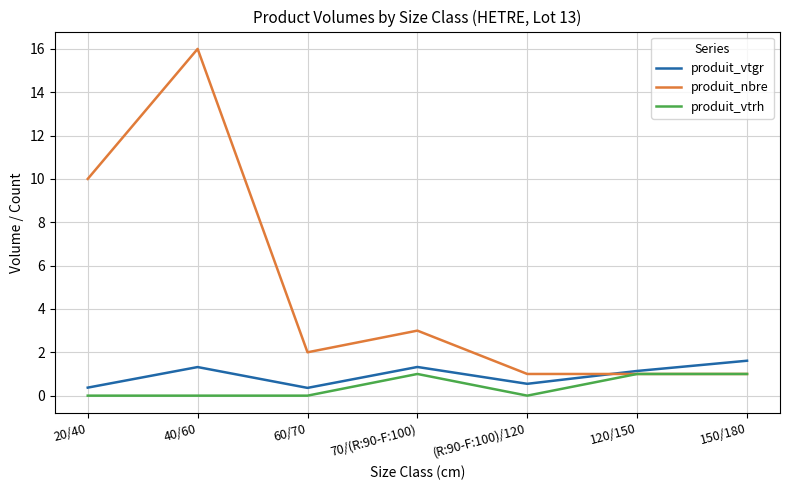

Between 40/60 and (R:90-F:100)/120, which series saw the biggest shift?

produit_nbre